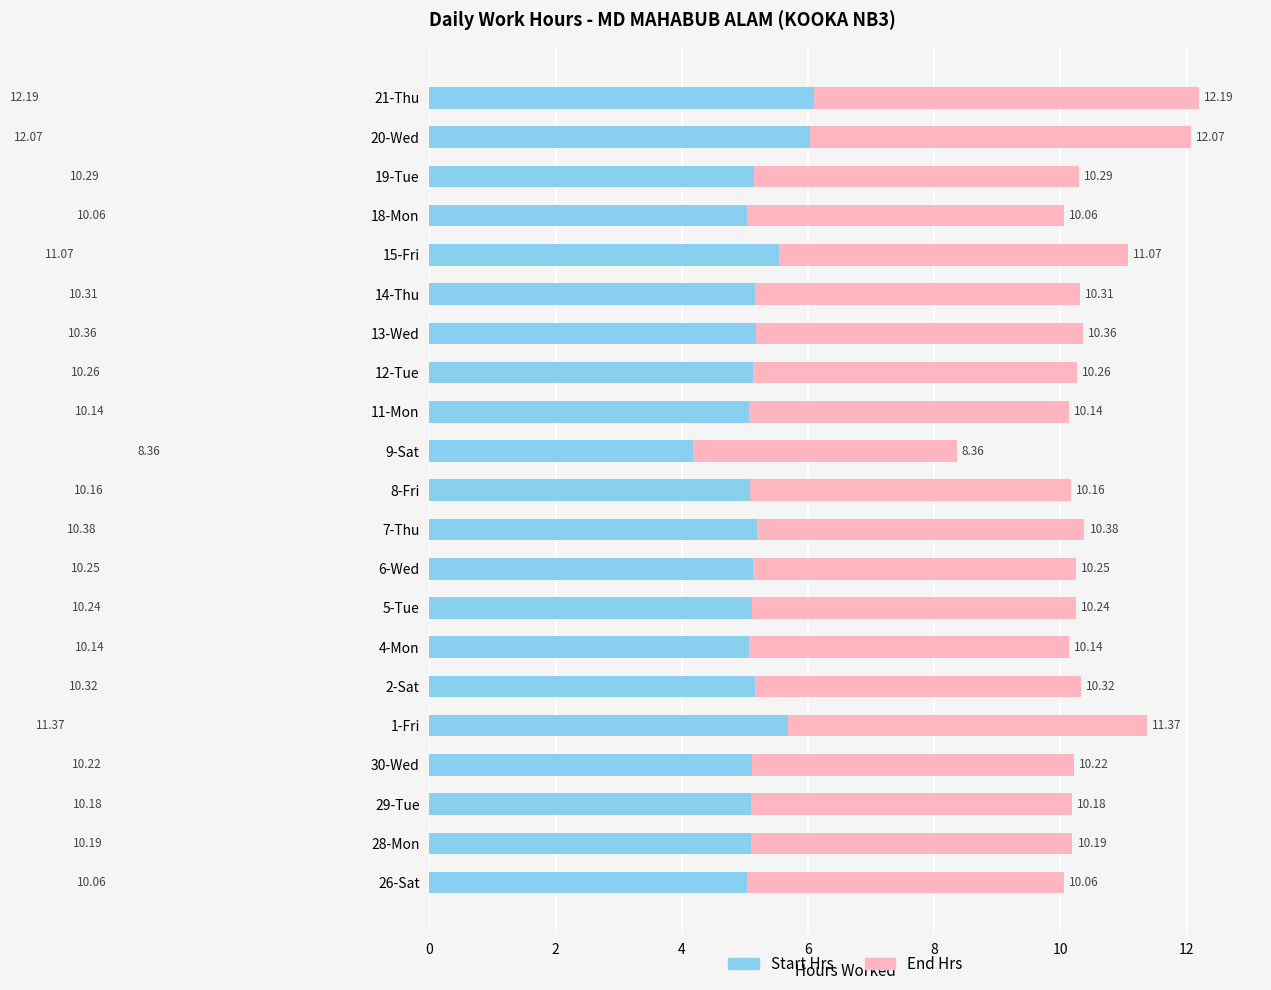

How many series are shown in this chart?

2